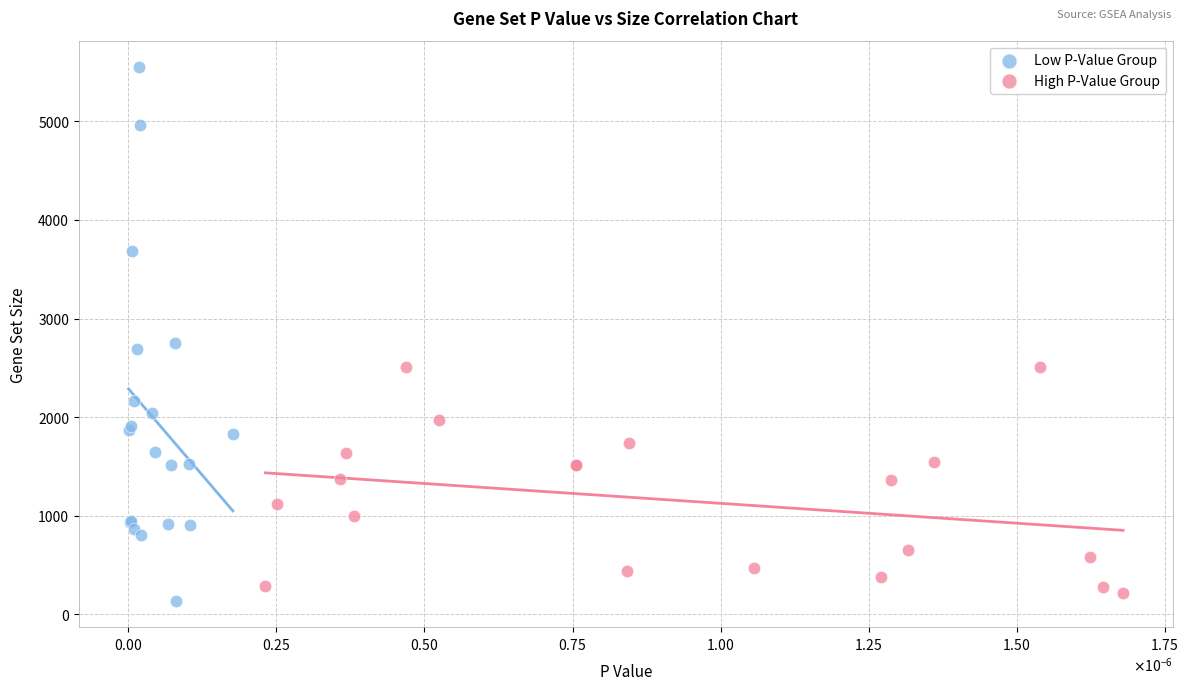

Which series has the largest Y range (max minus min)?

Low P-Value Group